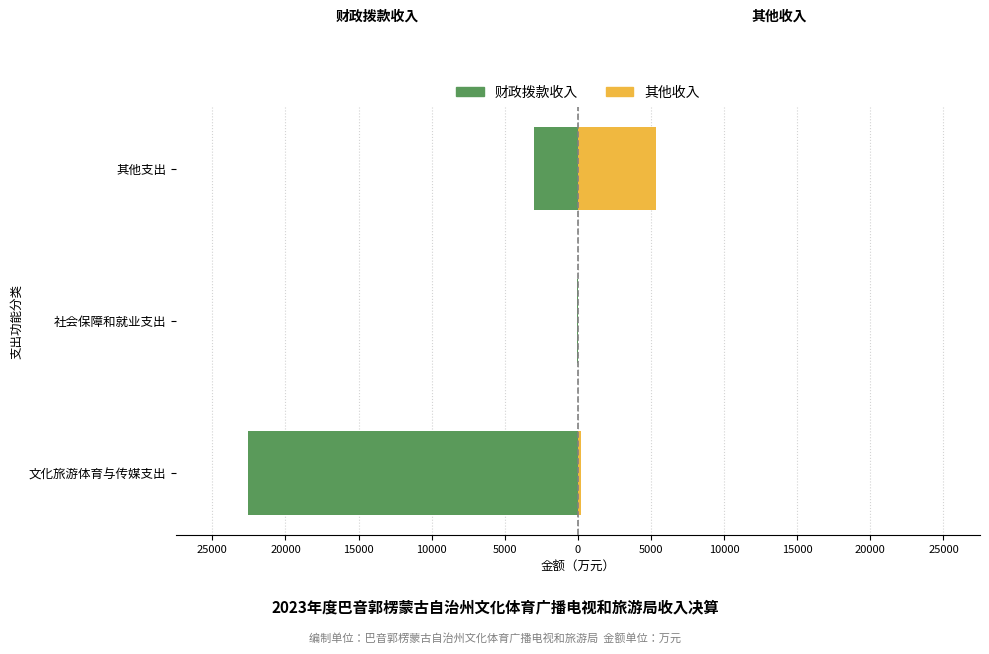

Read the 财政拨款收入 value at 其他支出.

-2997.3